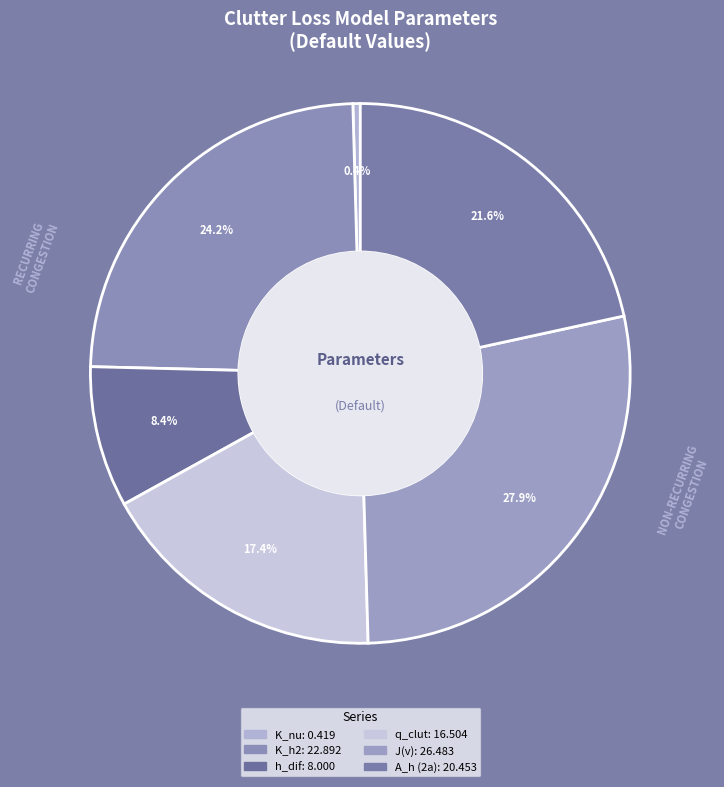

Combined, do K_h2 and A_h (2a) account for over 50%?

No